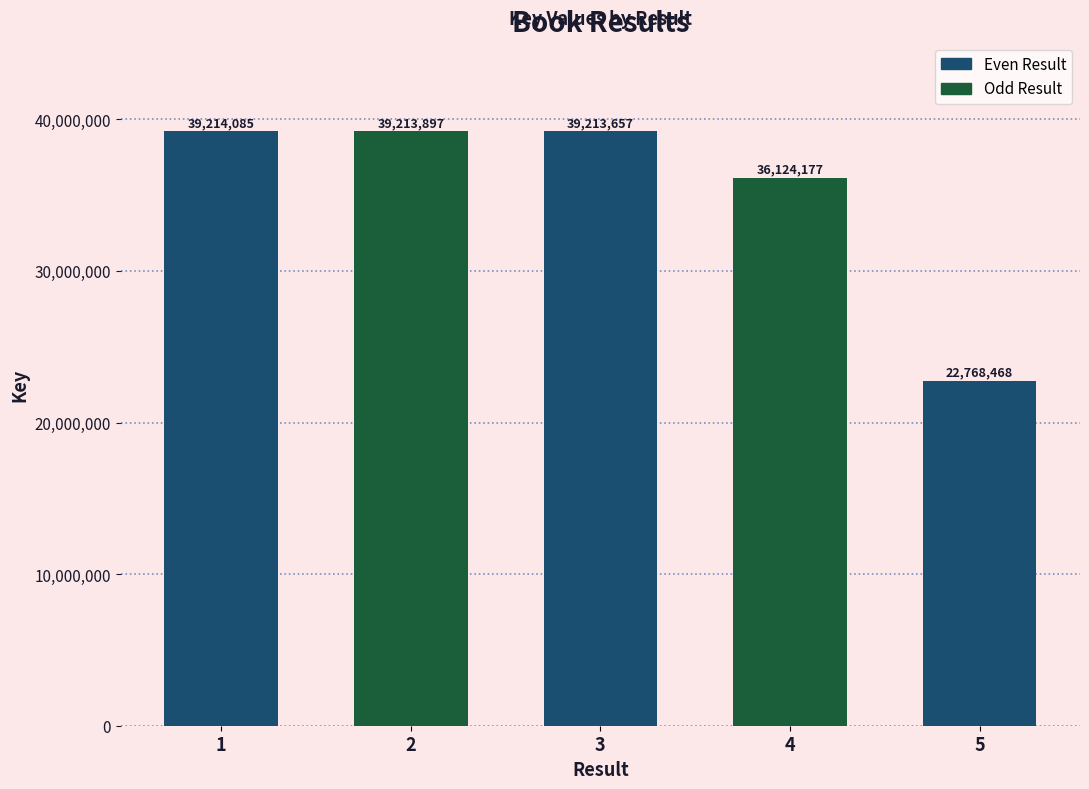

At which category does the chart reach its minimum across all series?

5